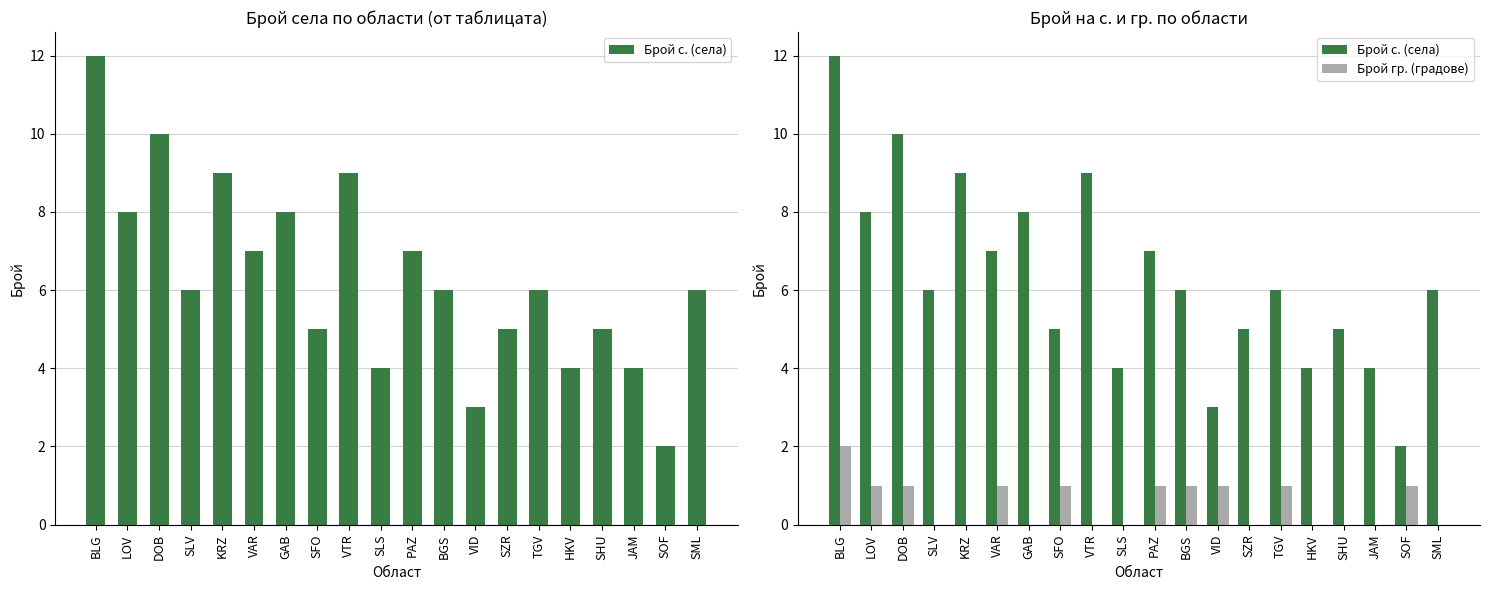

What is the sum of all Брой гр. (градове) values?

11